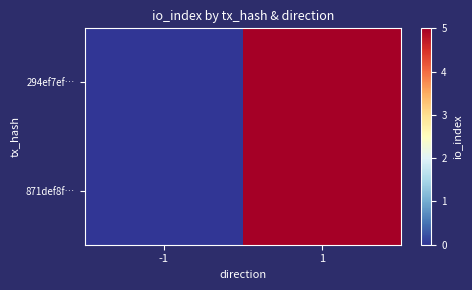

Rank the series at -1 from lowest to highest value.

294ef7ef…, 871def8f…